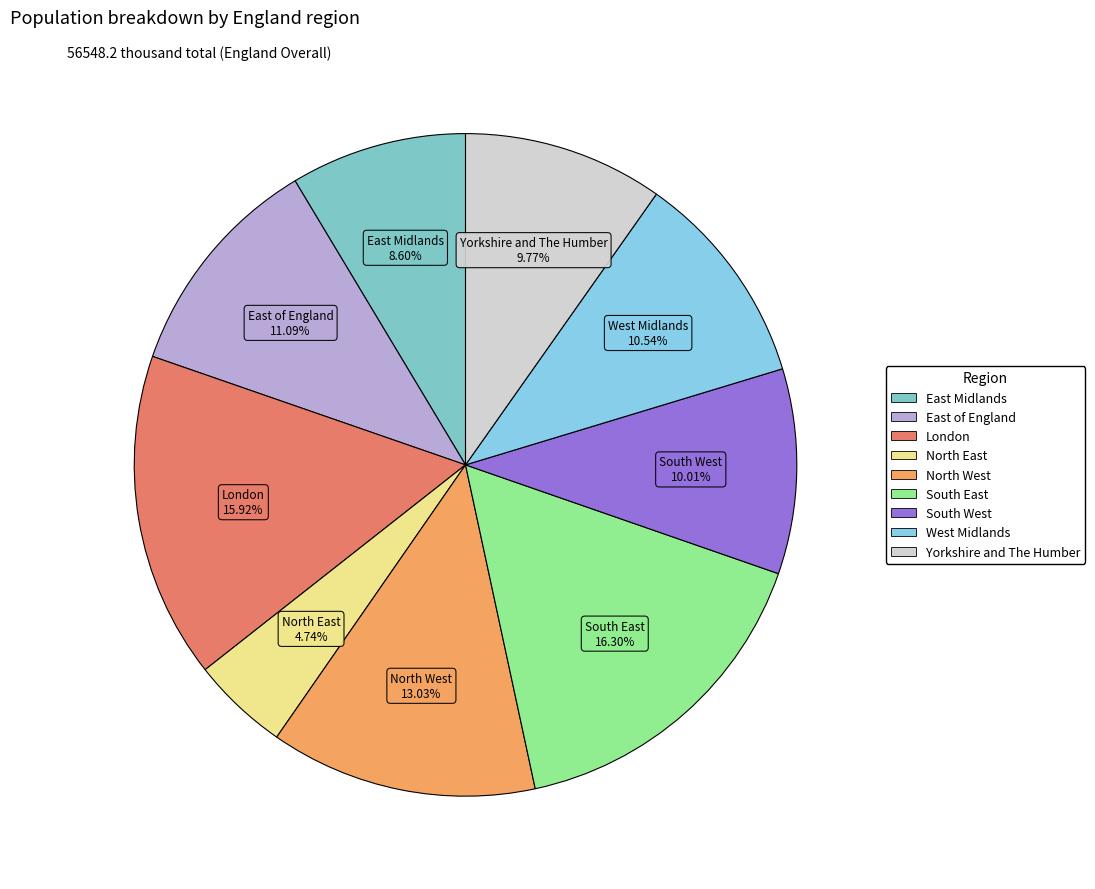

Between North West and Yorkshire and The Humber, which is larger?

North West